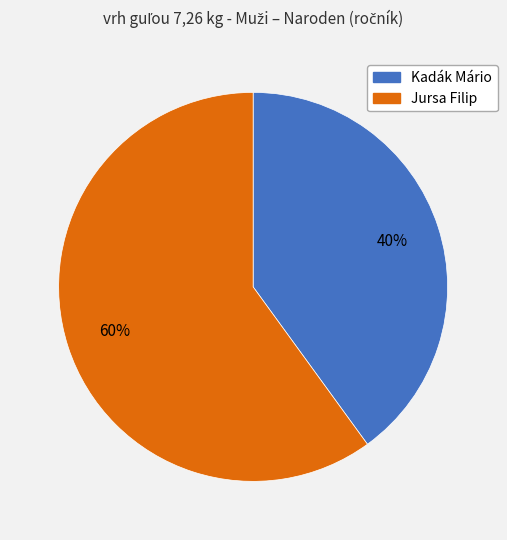

Which category has the biggest portion of the pie?

Jursa Filip